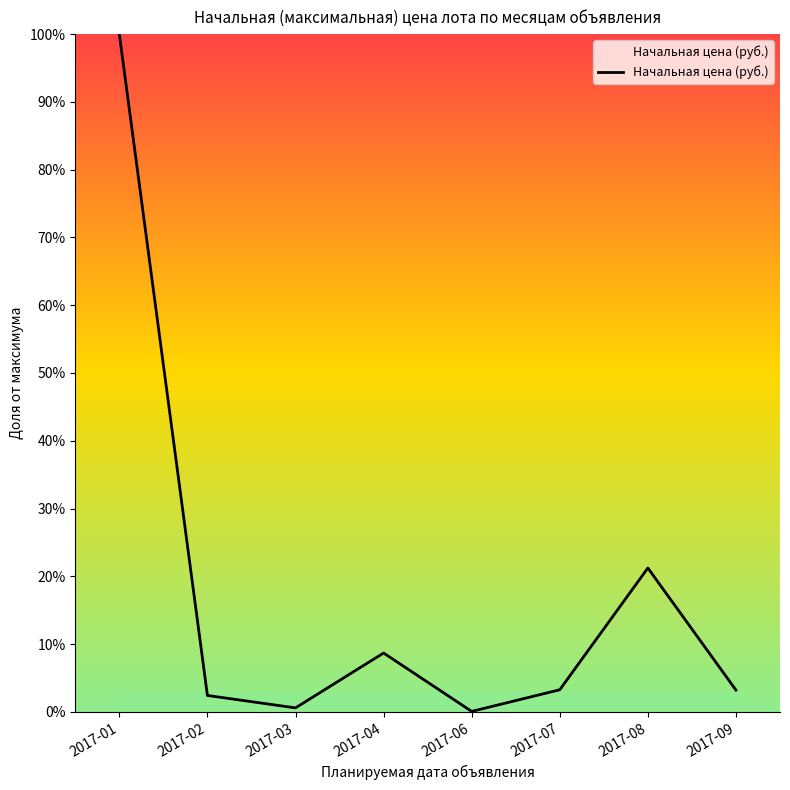

List the labels in order of value, largest first.

2017-01, 2017-08, 2017-04, 2017-07, 2017-09, 2017-02, 2017-03, 2017-06